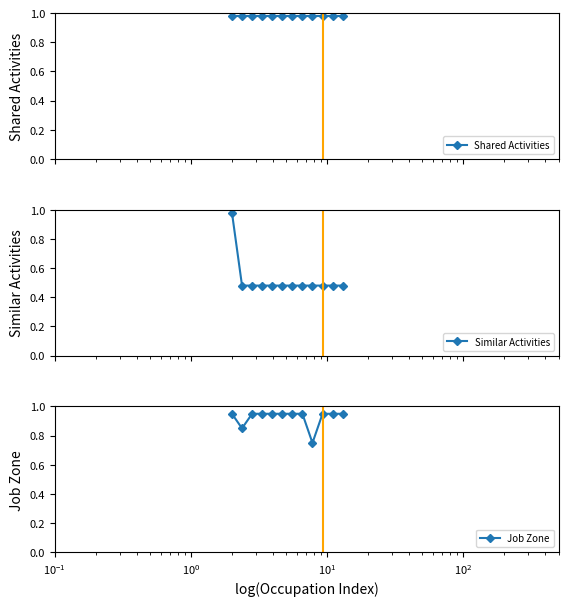

How many data points does each series have?

12